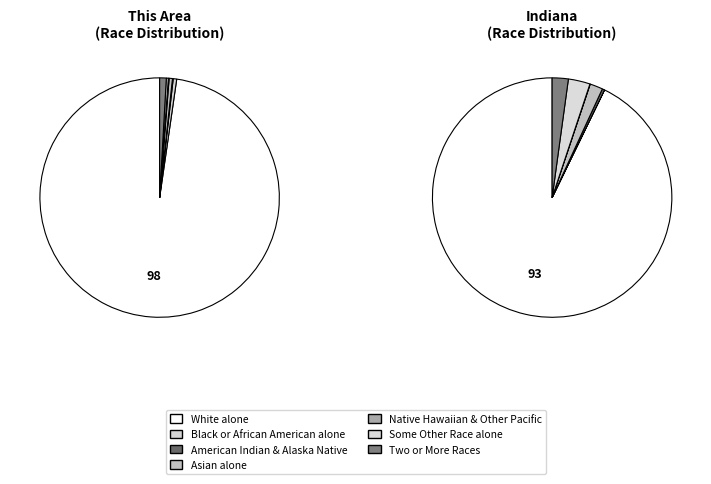

What percentage is the 6 slice, to the nearest percent?

2%